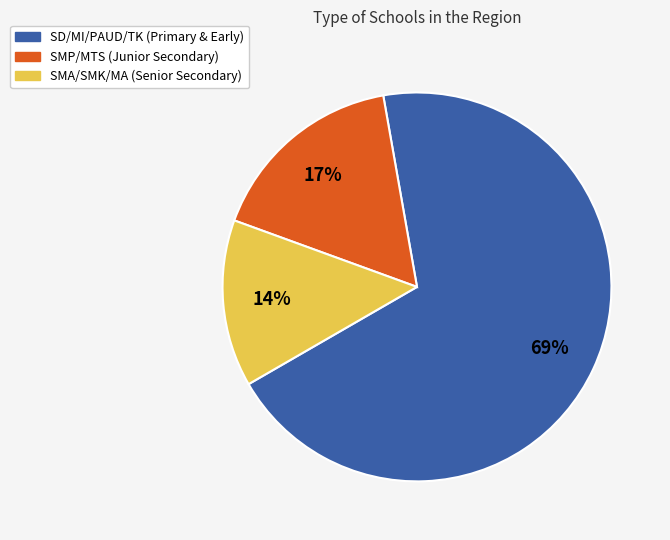

Does any single category account for the majority?

Yes